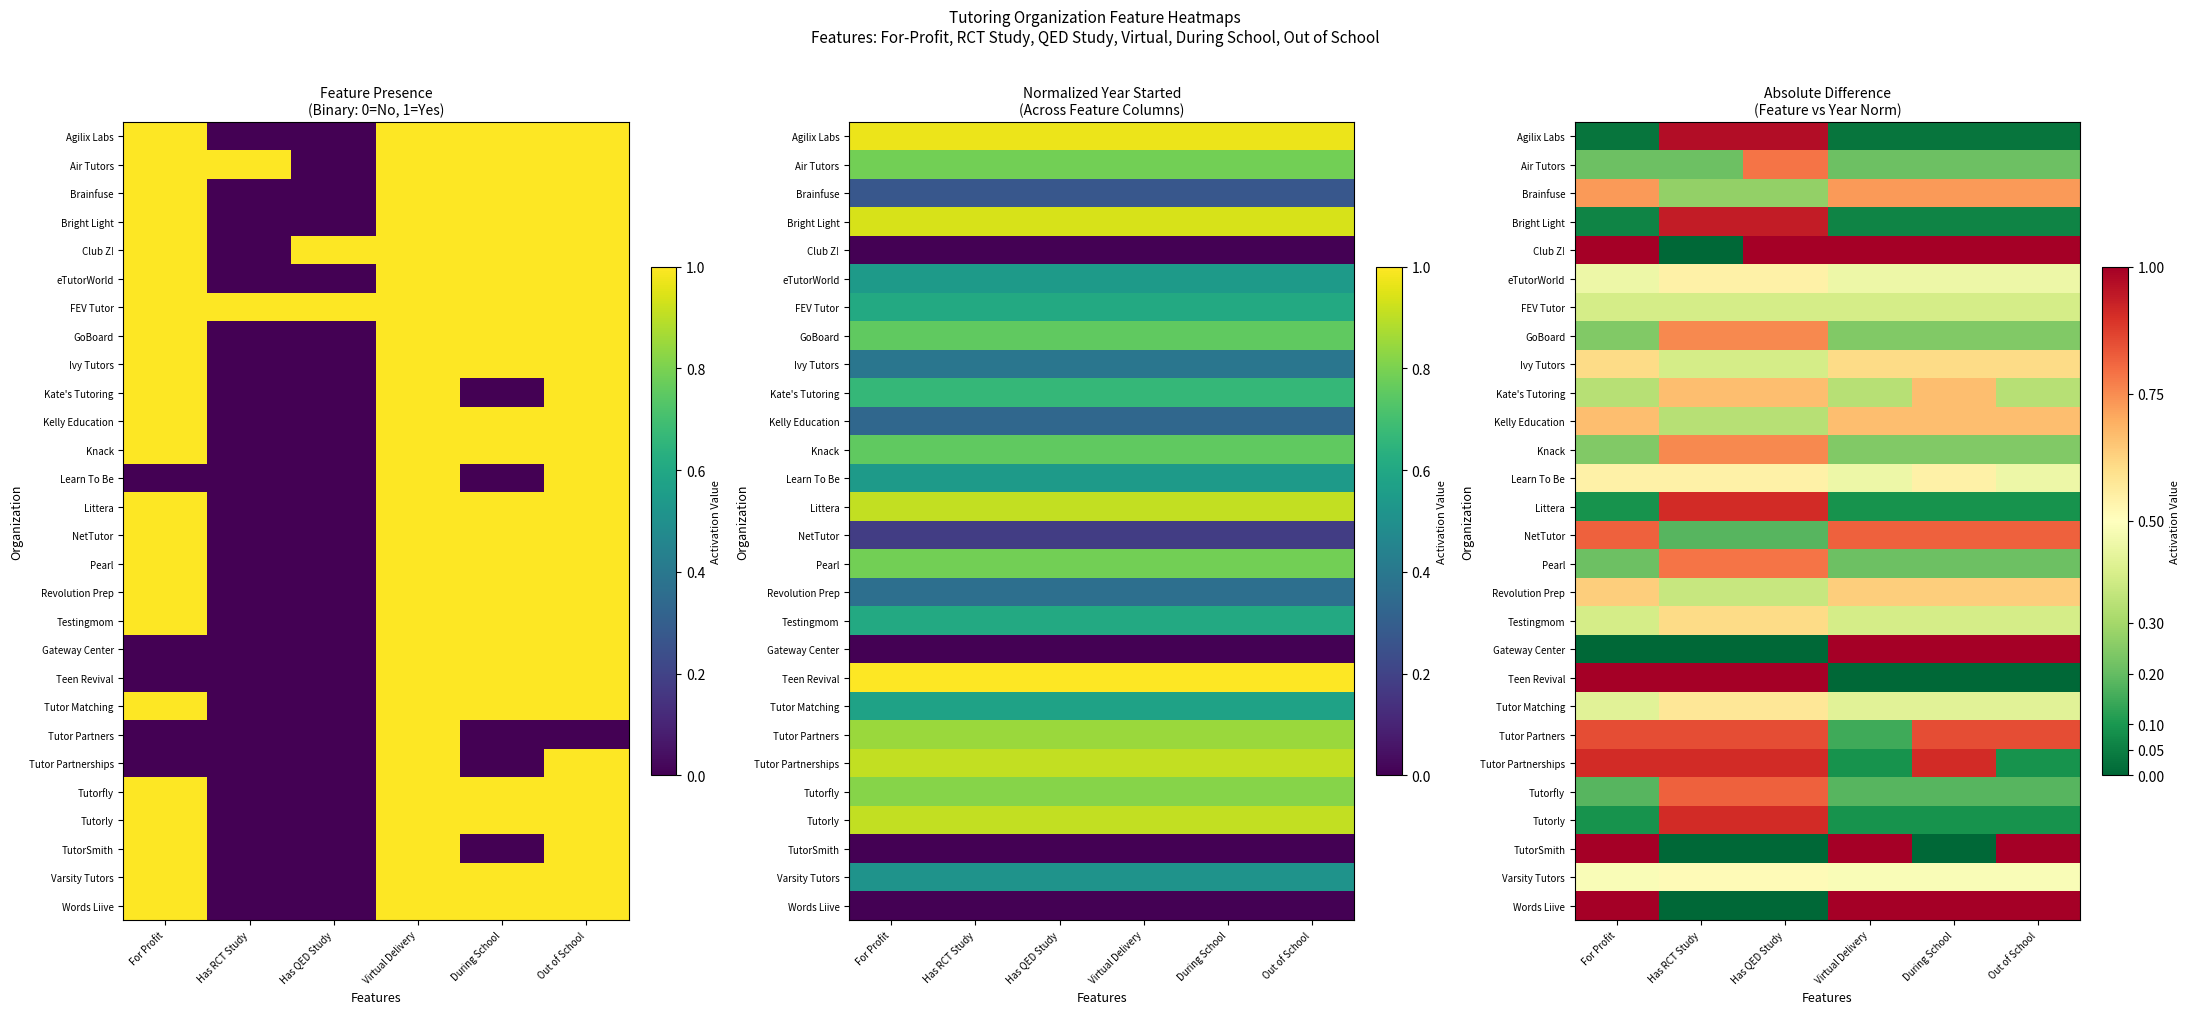

The value of NetTutor at Virtual Delivery is 0.5. True or false?

False